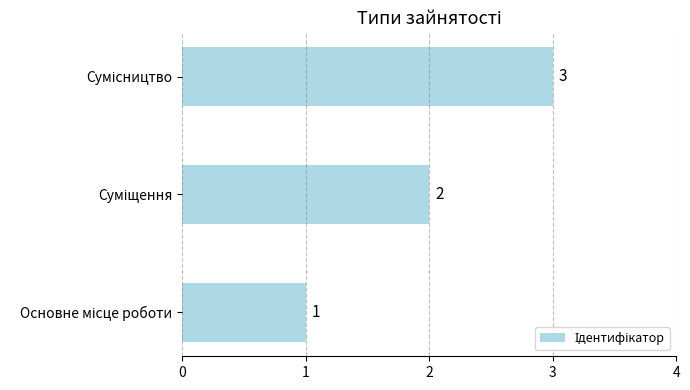

What is the greatest value displayed?

3